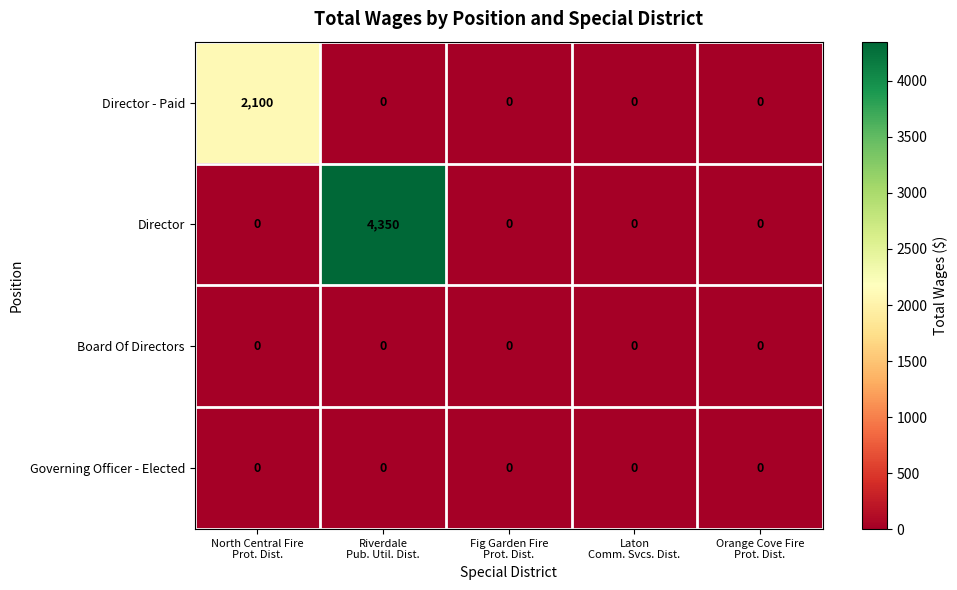

What is the difference between the highest and lowest values at Riverdale
Pub. Util. Dist.?

4350